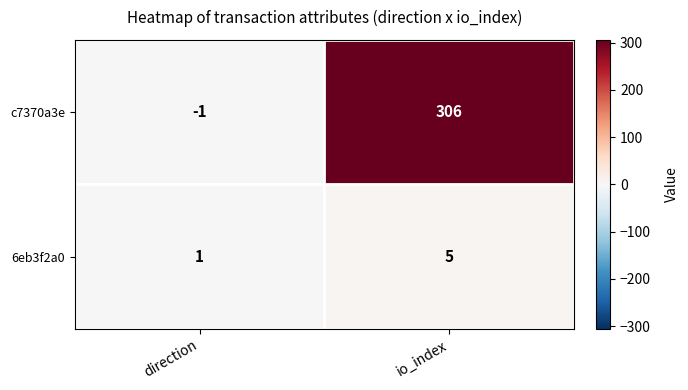

Which label corresponds to the largest value in the chart?

io_index